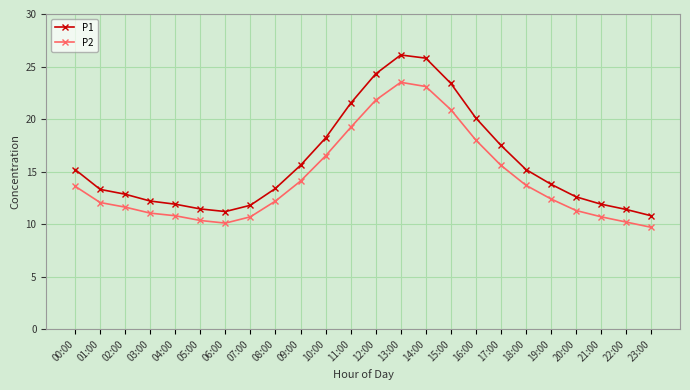

Which series has the widest spread of values?

P1